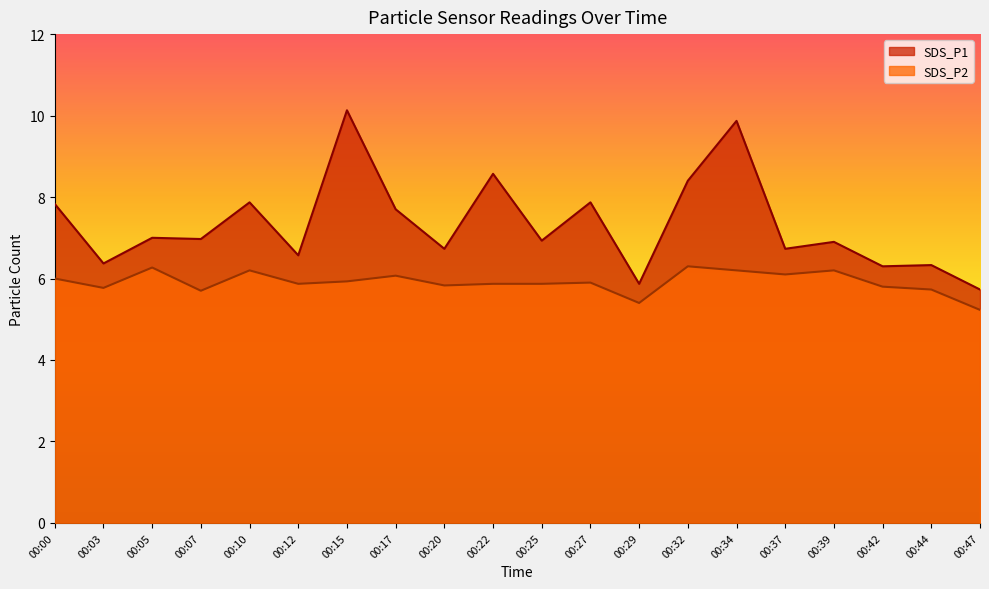

What is the approximate value of SDS_P1 at 00:20?

6.7